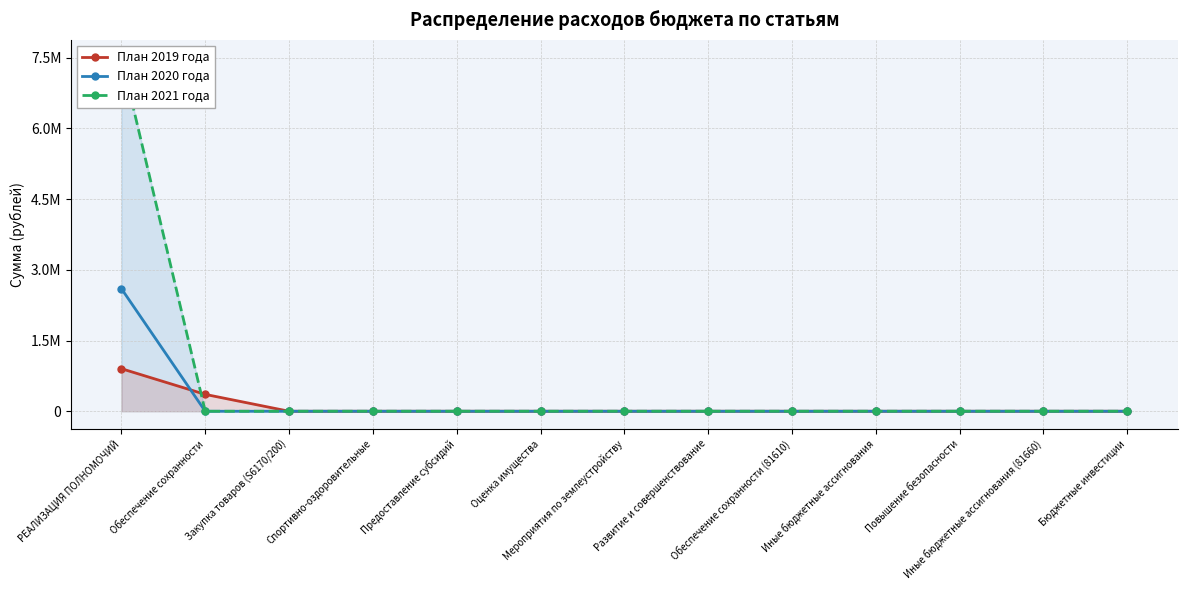

True or false: План 2020 года and План 2021 года intersect in this chart.

False